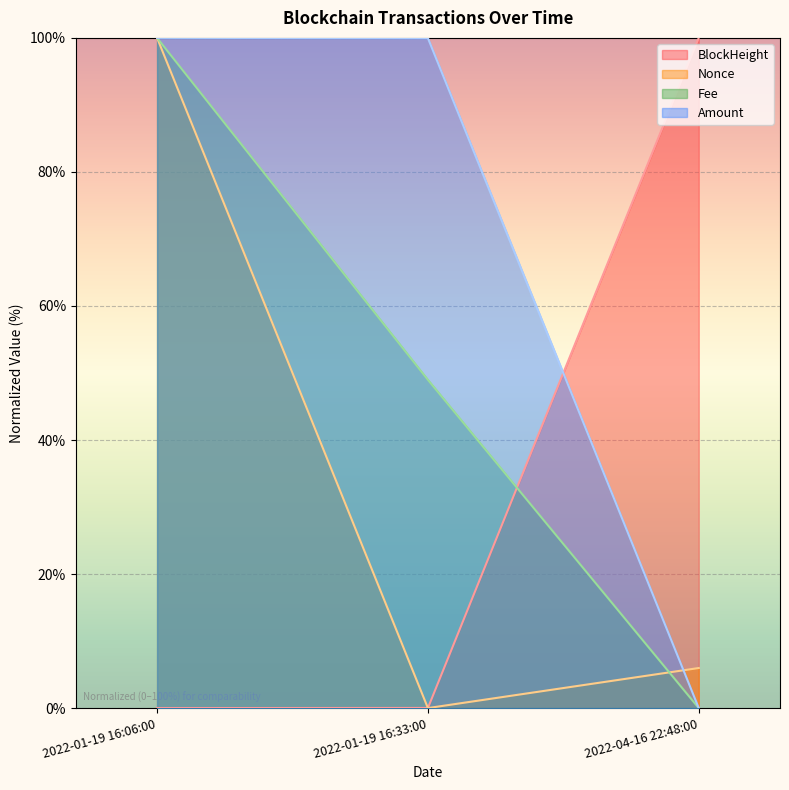

What is the maximum value for BlockHeight?

100.0